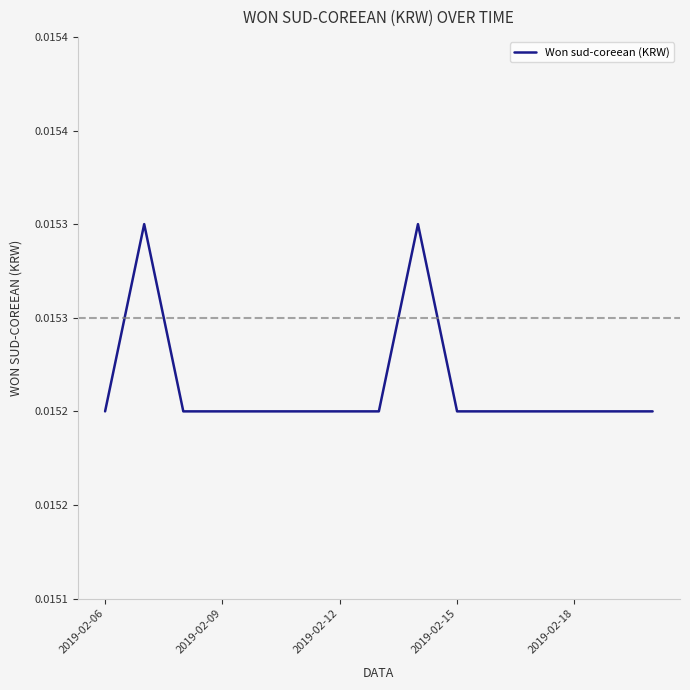

Does the chart have visible grid lines?

No